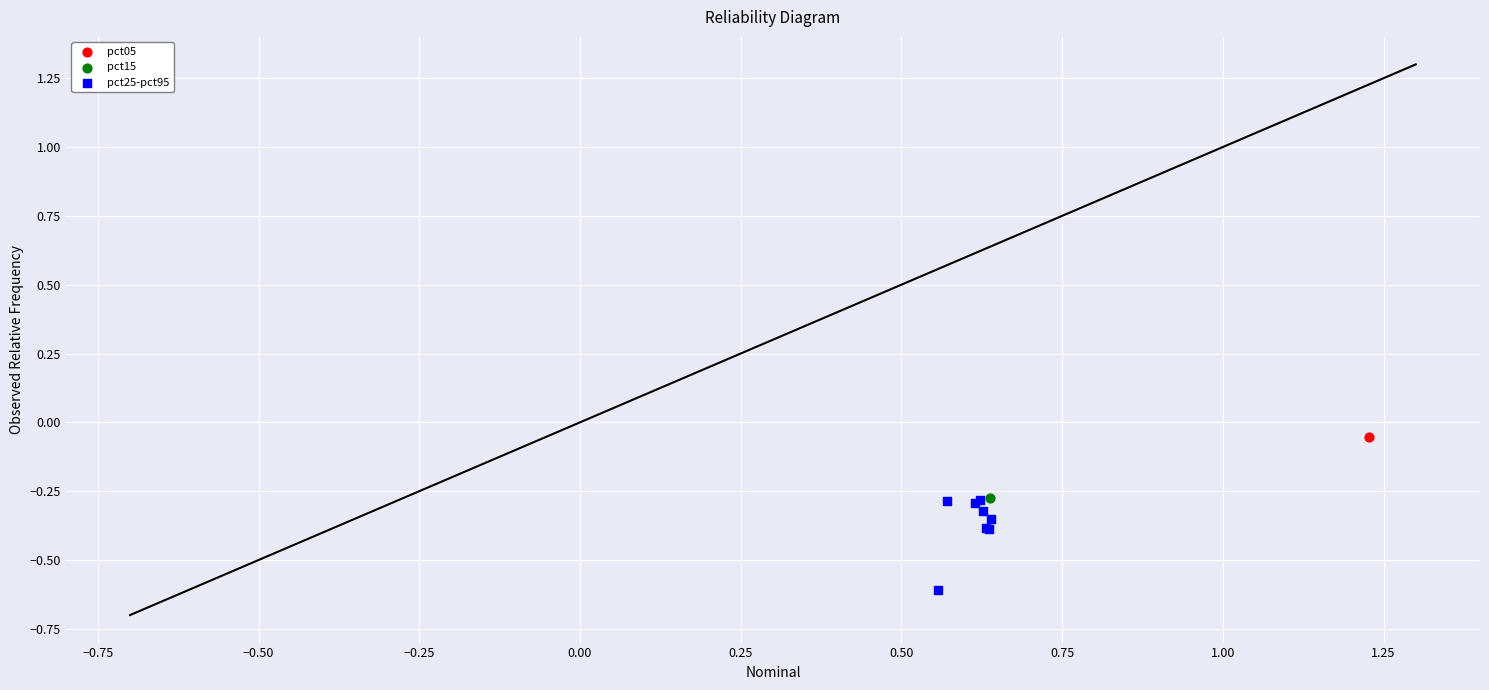

What are all the series names shown in the legend?

pct05, pct15, pct25-pct95